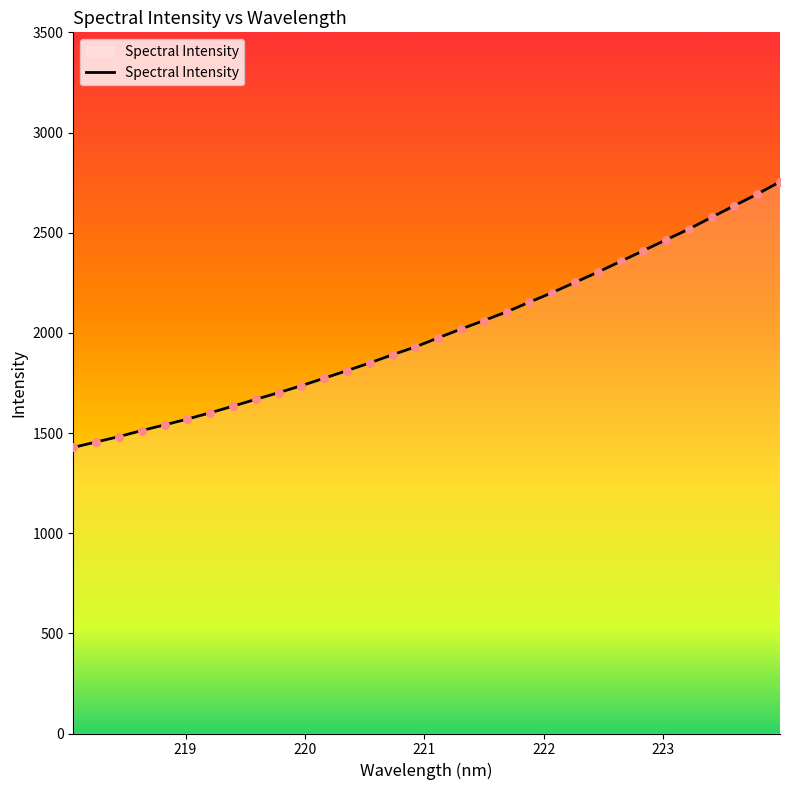

What is the maximum value shown in the chart?

2754.2